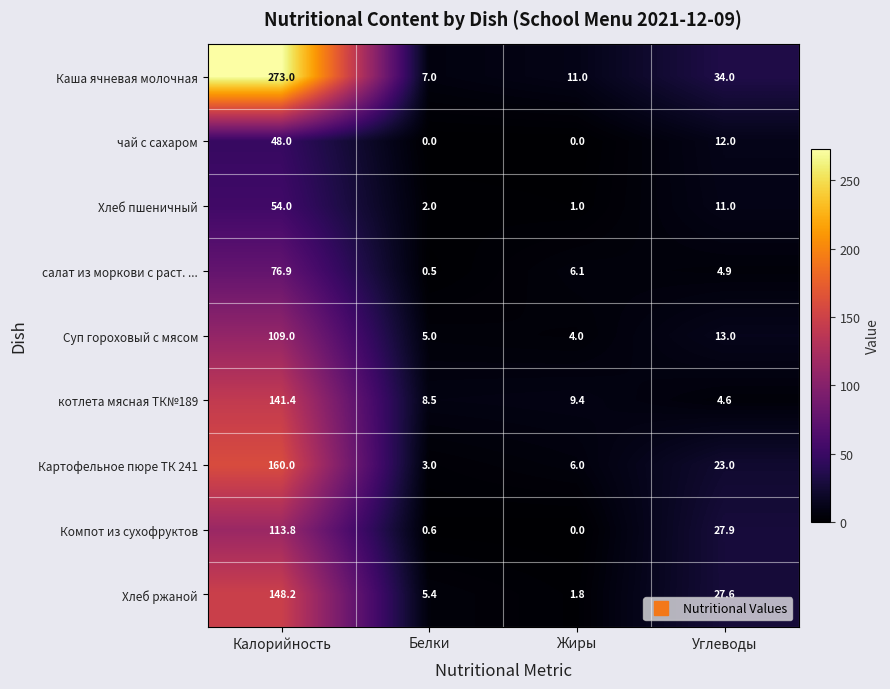

Which category has the lowest value in the Каша ячневая молочная series?

Белки